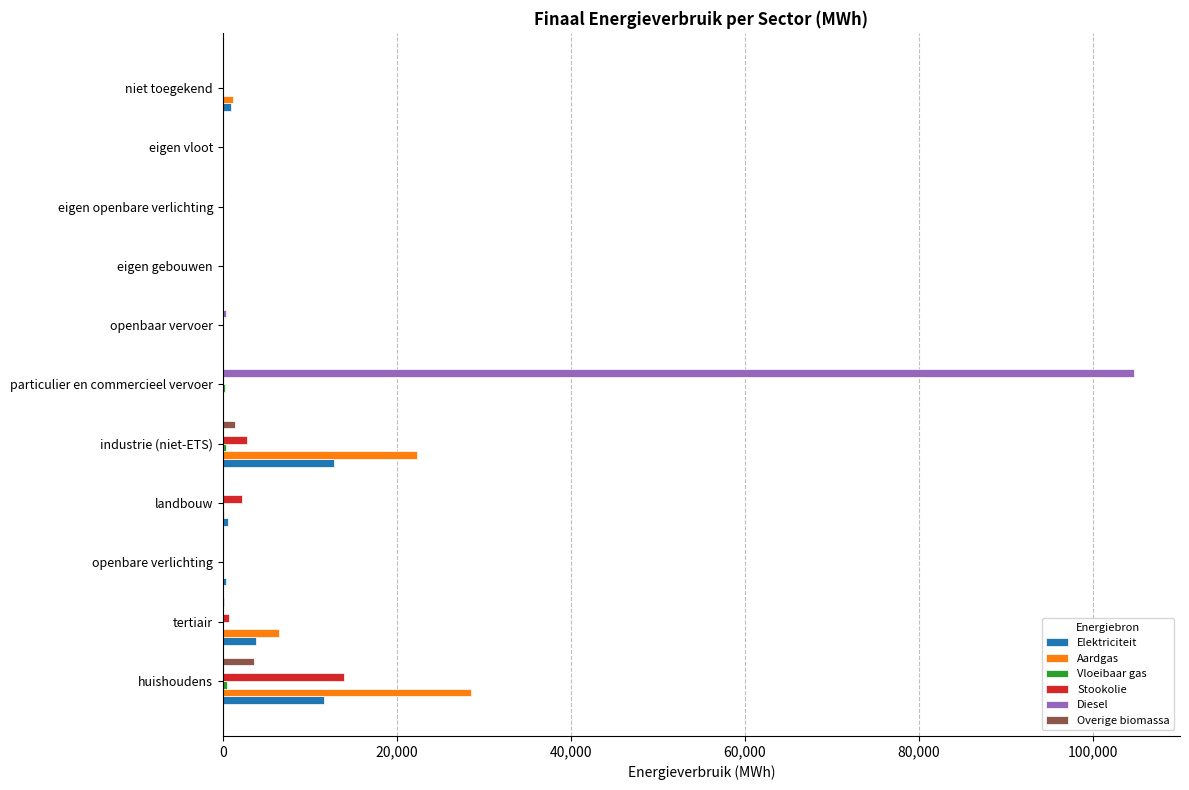

The Elektriciteit series shows 0.0 at eigen vloot. True or false?

True